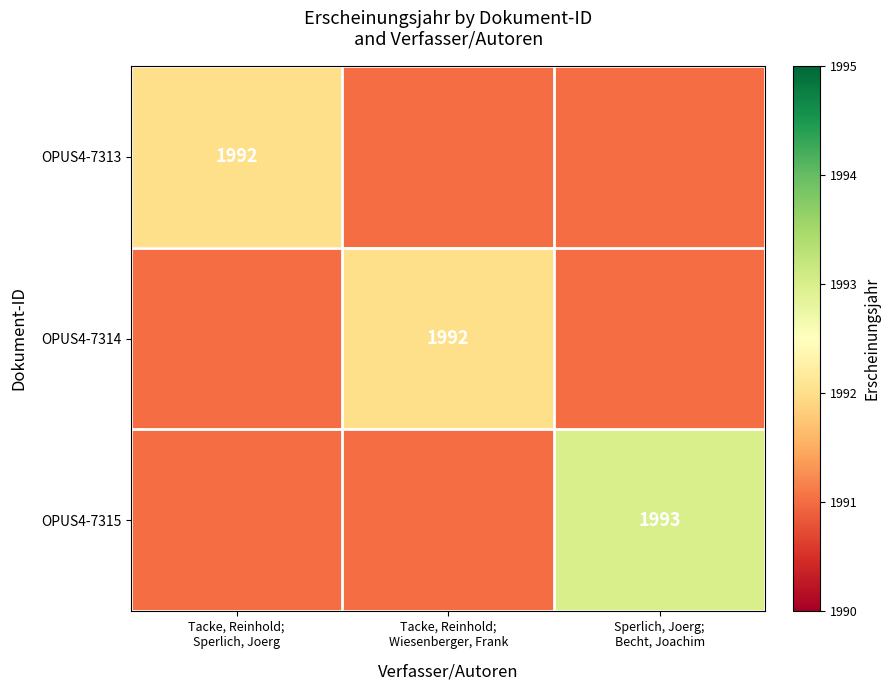

What is the difference between the highest and lowest values at Sperlich, Joerg;
Becht, Joachim?

2